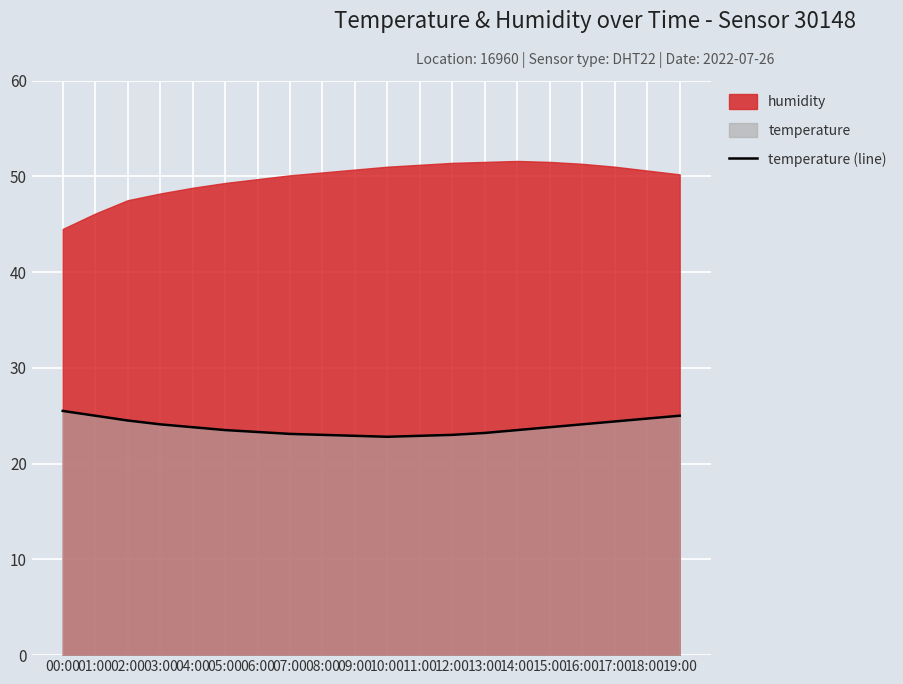

What is the minimum value for temperature (line)?

22.8